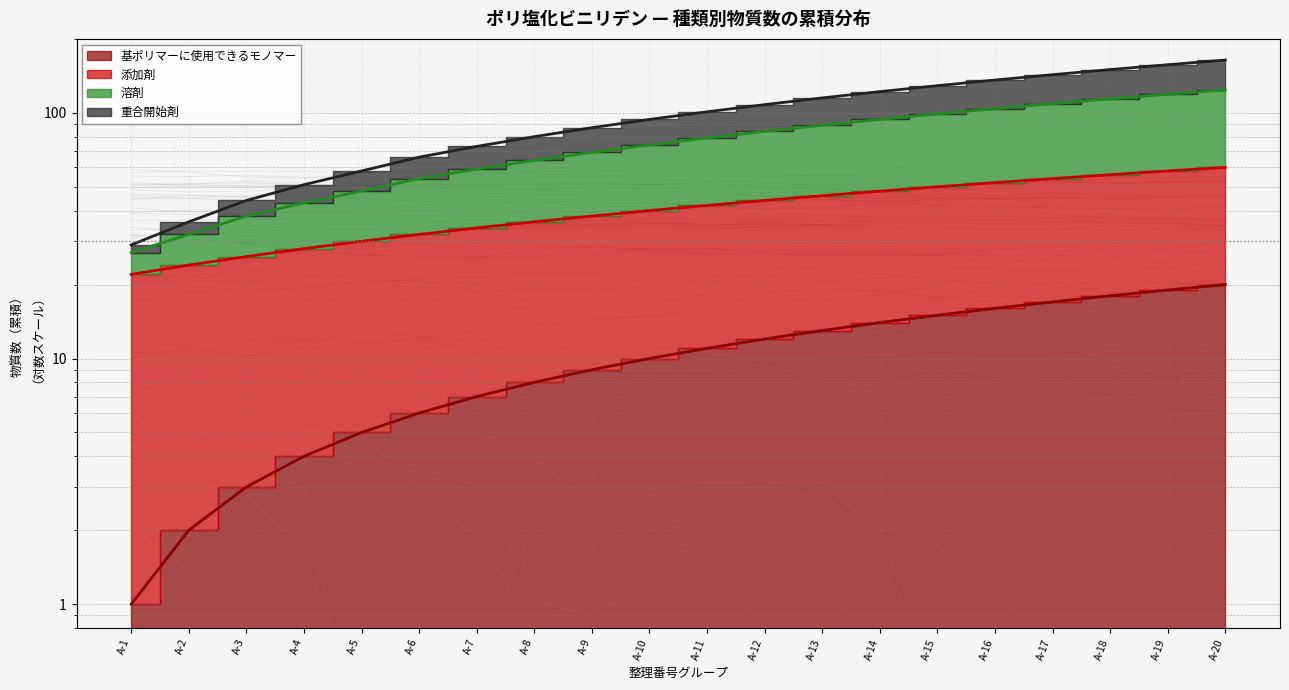

True or false: 重合開始剤 has a value of 141 at A-11.

False